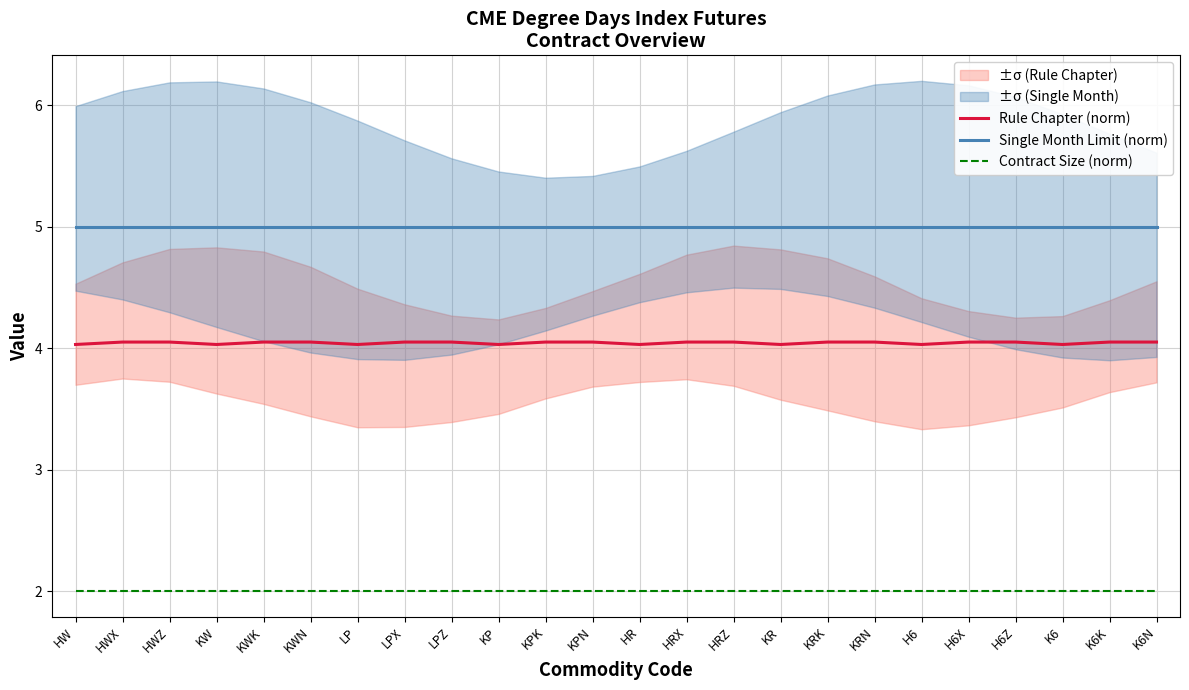

True or false: Single Month Limit (norm) has more than 2 interior local peaks.

False